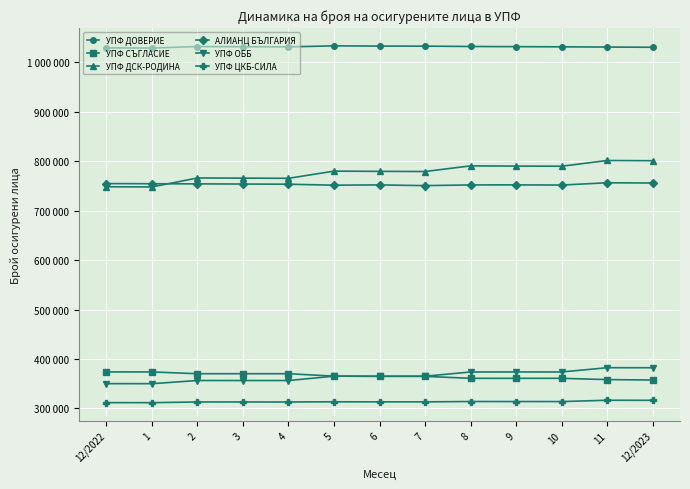

Does the chart have visible grid lines?

Yes